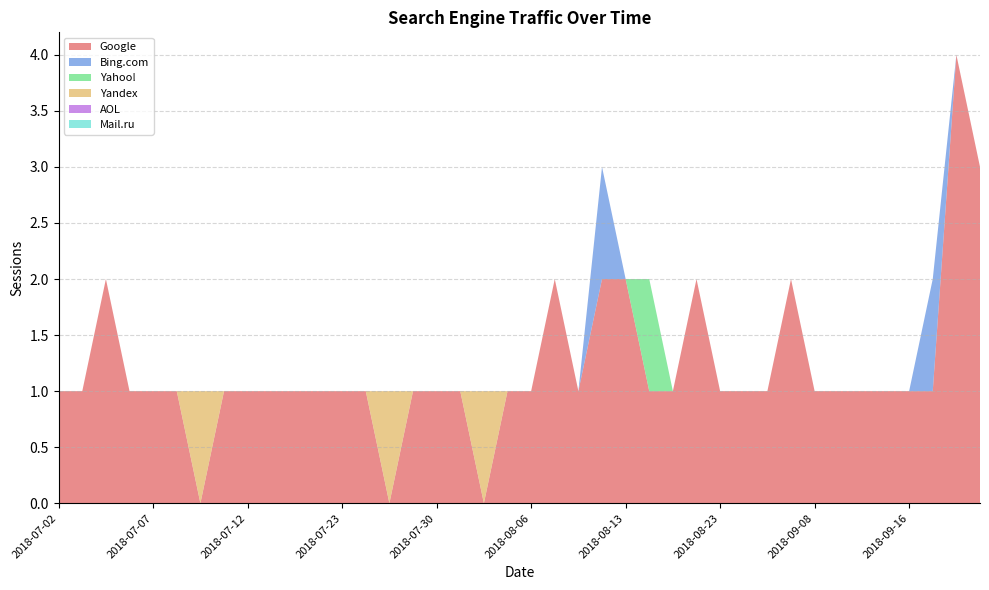

Reading right to left, transcribe all the data shown in this chart.

Google: 2018-09-24=3	2018-09-21=4	2018-09-18=1	2018-09-16=1	2018-09-15=1	2018-09-13=1	2018-09-11=1	2018-09-08=1	2018-09-07=2	2018-08-30=1	2018-08-26=1	2018-08-23=1	2018-08-22=2	2018-08-19=1	2018-08-17=1	2018-08-13=2	2018-08-12=2	2018-08-09=1	2018-08-08=2	2018-08-06=1	2018-08-03=1	2018-08-02=0	2018-08-01=1	2018-07-30=1	2018-07-27=1	2018-07-25=0	2018-07-24=1	2018-07-23=1	2018-07-20=1	2018-07-16=1	2018-07-13=1	2018-07-12=1	2018-07-11=1	2018-07-09=0	2018-07-08=1	2018-07-07=1	2018-07-06=1	2018-07-05=2	2018-07-04=1	2018-07-02=1
Bing.com: 2018-09-24=0	2018-09-21=0	2018-09-18=1	2018-09-16=0	2018-09-15=0	2018-09-13=0	2018-09-11=0	2018-09-08=0	2018-09-07=0	2018-08-30=0	2018-08-26=0	2018-08-23=0	2018-08-22=0	2018-08-19=0	2018-08-17=0	2018-08-13=0	2018-08-12=1	2018-08-09=0	2018-08-08=0	2018-08-06=0	2018-08-03=0	2018-08-02=0	2018-08-01=0	2018-07-30=0	2018-07-27=0	2018-07-25=0	2018-07-24=0	2018-07-23=0	2018-07-20=0	2018-07-16=0	2018-07-13=0	2018-07-12=0	2018-07-11=0	2018-07-09=0	2018-07-08=0	2018-07-07=0	2018-07-06=0	2018-07-05=0	2018-07-04=0	2018-07-02=0
Yahoo!: 2018-09-24=0	2018-09-21=0	2018-09-18=0	2018-09-16=0	2018-09-15=0	2018-09-13=0	2018-09-11=0	2018-09-08=0	2018-09-07=0	2018-08-30=0	2018-08-26=0	2018-08-23=0	2018-08-22=0	2018-08-19=0	2018-08-17=1	2018-08-13=0	2018-08-12=0	2018-08-09=0	2018-08-08=0	2018-08-06=0	2018-08-03=0	2018-08-02=0	2018-08-01=0	2018-07-30=0	2018-07-27=0	2018-07-25=0	2018-07-24=0	2018-07-23=0	2018-07-20=0	2018-07-16=0	2018-07-13=0	2018-07-12=0	2018-07-11=0	2018-07-09=0	2018-07-08=0	2018-07-07=0	2018-07-06=0	2018-07-05=0	2018-07-04=0	2018-07-02=0
Yandex: 2018-09-24=0	2018-09-21=0	2018-09-18=0	2018-09-16=0	2018-09-15=0	2018-09-13=0	2018-09-11=0	2018-09-08=0	2018-09-07=0	2018-08-30=0	2018-08-26=0	2018-08-23=0	2018-08-22=0	2018-08-19=0	2018-08-17=0	2018-08-13=0	2018-08-12=0	2018-08-09=0	2018-08-08=0	2018-08-06=0	2018-08-03=0	2018-08-02=1	2018-08-01=0	2018-07-30=0	2018-07-27=0	2018-07-25=1	2018-07-24=0	2018-07-23=0	2018-07-20=0	2018-07-16=0	2018-07-13=0	2018-07-12=0	2018-07-11=0	2018-07-09=1	2018-07-08=0	2018-07-07=0	2018-07-06=0	2018-07-05=0	2018-07-04=0	2018-07-02=0
AOL: 2018-09-24=0	2018-09-21=0	2018-09-18=0	2018-09-16=0	2018-09-15=0	2018-09-13=0	2018-09-11=0	2018-09-08=0	2018-09-07=0	2018-08-30=0	2018-08-26=0	2018-08-23=0	2018-08-22=0	2018-08-19=0	2018-08-17=0	2018-08-13=0	2018-08-12=0	2018-08-09=0	2018-08-08=0	2018-08-06=0	2018-08-03=0	2018-08-02=0	2018-08-01=0	2018-07-30=0	2018-07-27=0	2018-07-25=0	2018-07-24=0	2018-07-23=0	2018-07-20=0	2018-07-16=0	2018-07-13=0	2018-07-12=0	2018-07-11=0	2018-07-09=0	2018-07-08=0	2018-07-07=0	2018-07-06=0	2018-07-05=0	2018-07-04=0	2018-07-02=0
Mail.ru: 2018-09-24=0	2018-09-21=0	2018-09-18=0	2018-09-16=0	2018-09-15=0	2018-09-13=0	2018-09-11=0	2018-09-08=0	2018-09-07=0	2018-08-30=0	2018-08-26=0	2018-08-23=0	2018-08-22=0	2018-08-19=0	2018-08-17=0	2018-08-13=0	2018-08-12=0	2018-08-09=0	2018-08-08=0	2018-08-06=0	2018-08-03=0	2018-08-02=0	2018-08-01=0	2018-07-30=0	2018-07-27=0	2018-07-25=0	2018-07-24=0	2018-07-23=0	2018-07-20=0	2018-07-16=0	2018-07-13=0	2018-07-12=0	2018-07-11=0	2018-07-09=0	2018-07-08=0	2018-07-07=0	2018-07-06=0	2018-07-05=0	2018-07-04=0	2018-07-02=0